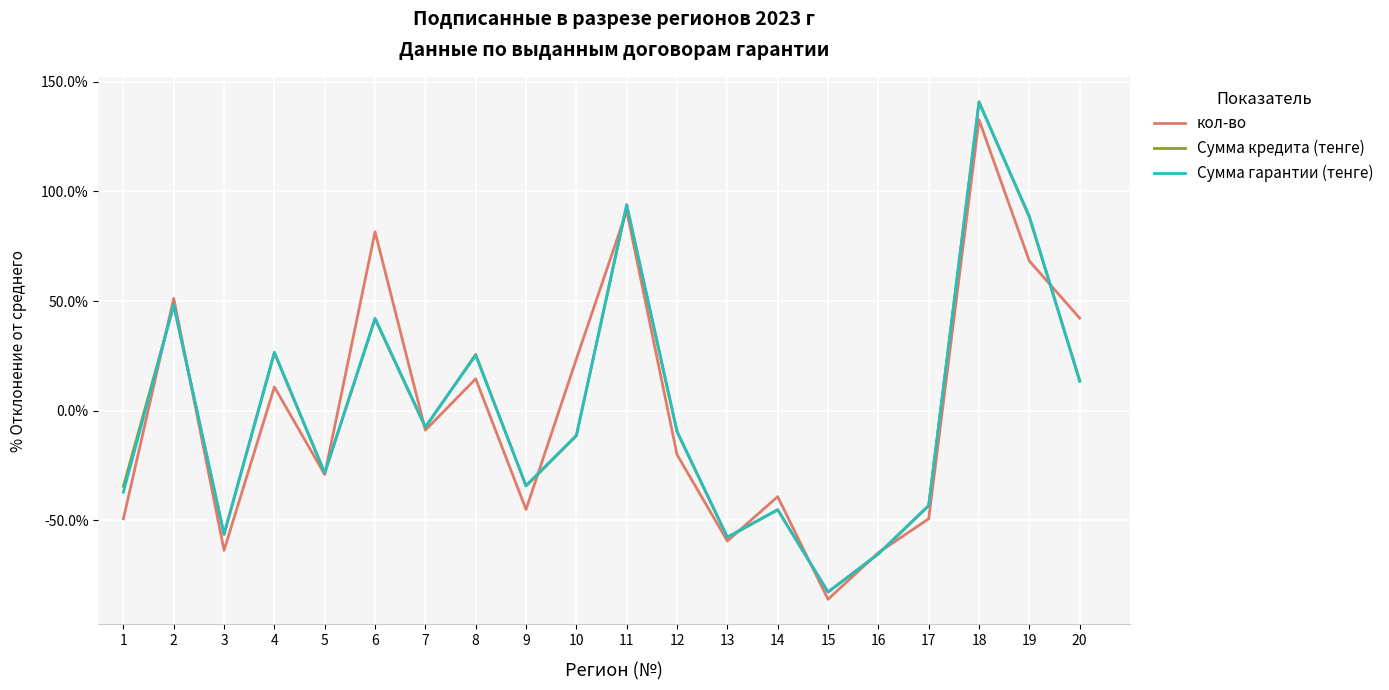

What is the total value across all series at 9?

-113.9